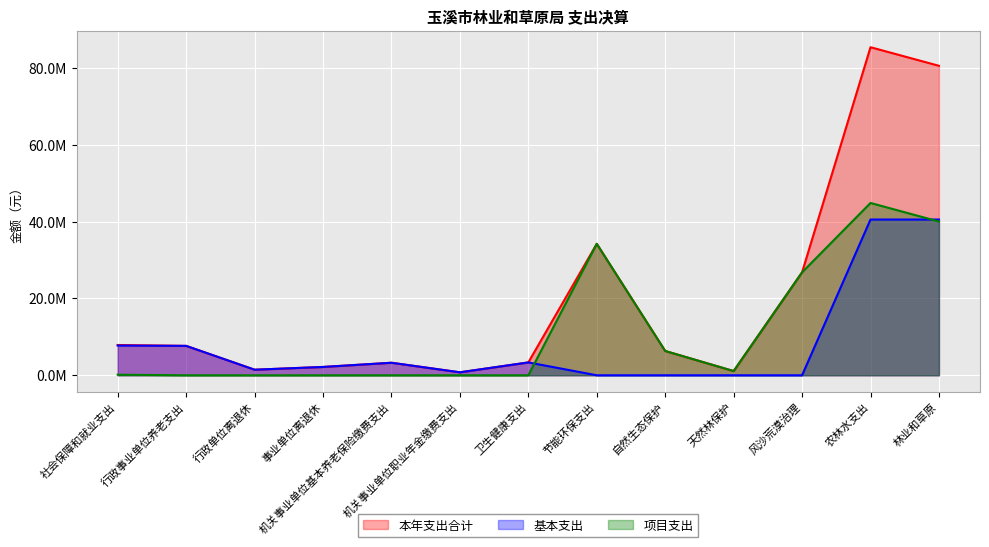

Which series has the largest total across all categories?

本年支出合计